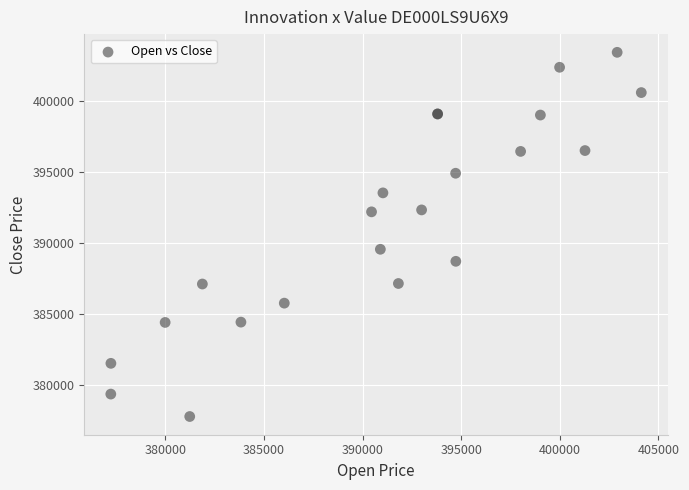

What Y value in the scatter plot is closest to 390599?

389553